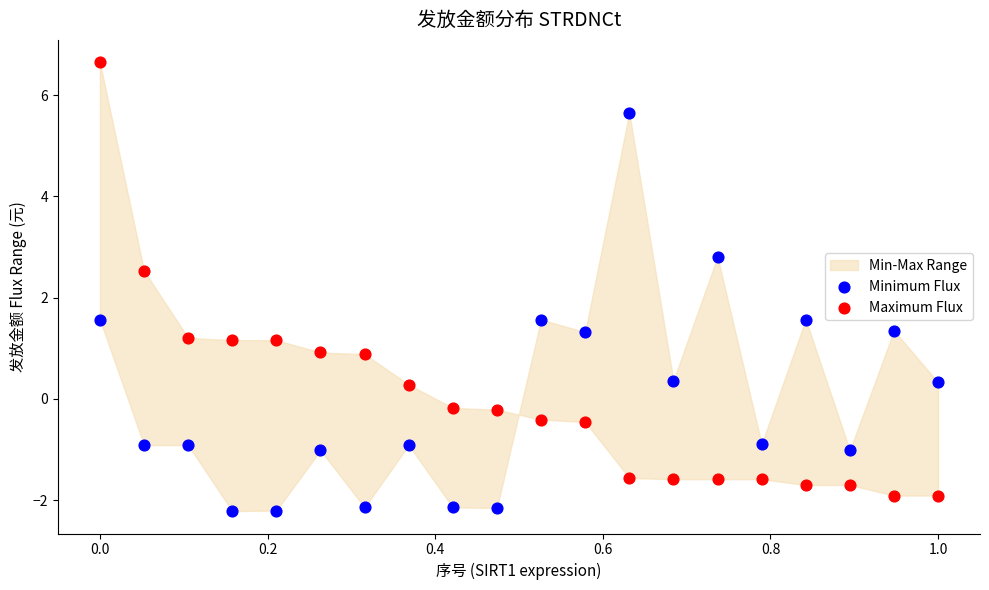

Which series has the largest Y range (max minus min)?

Maximum Flux